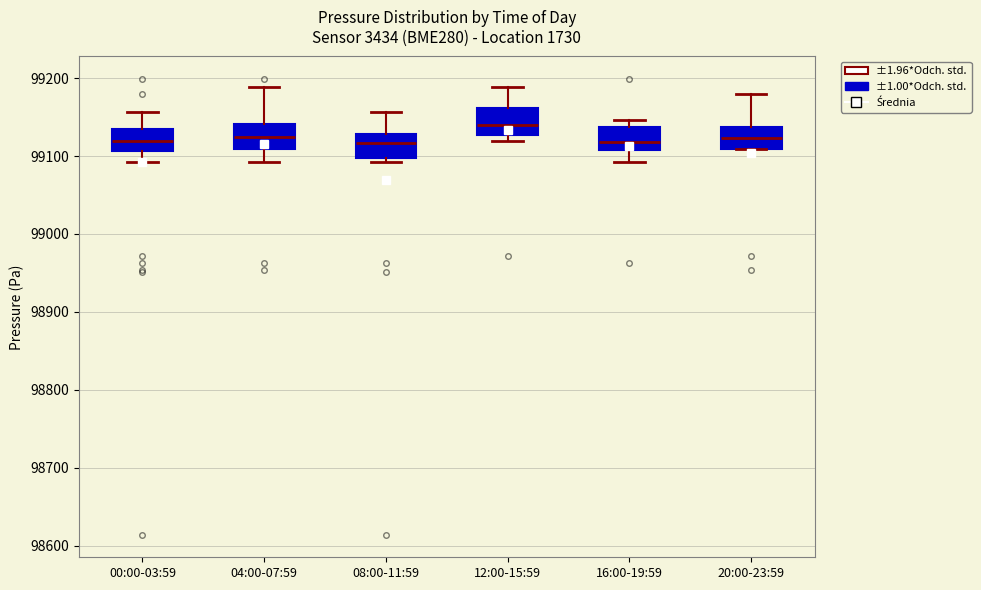

Reading left to right, read every box against the y-axis: the position of its median line, the range the box covers, and the ends of its whiskers. The values are not printed on the chart, so give them approximately, as read against the axis.

00:00-03:59: median 99120, box 99110 to 99140, whiskers 99090 to 99160
04:00-07:59: median 99120, box 99110 to 99140, whiskers 99090 to 99190
08:00-11:59: median 99120, box 99100 to 99130, whiskers 99090 to 99160
12:00-15:59: median 99140, box 99130 to 99160, whiskers 99120 to 99190
16:00-19:59: median 99120, box 99110 to 99140, whiskers 99090 to 99150
20:00-23:59: median 99120, box 99110 to 99140, whiskers 99110 to 99180